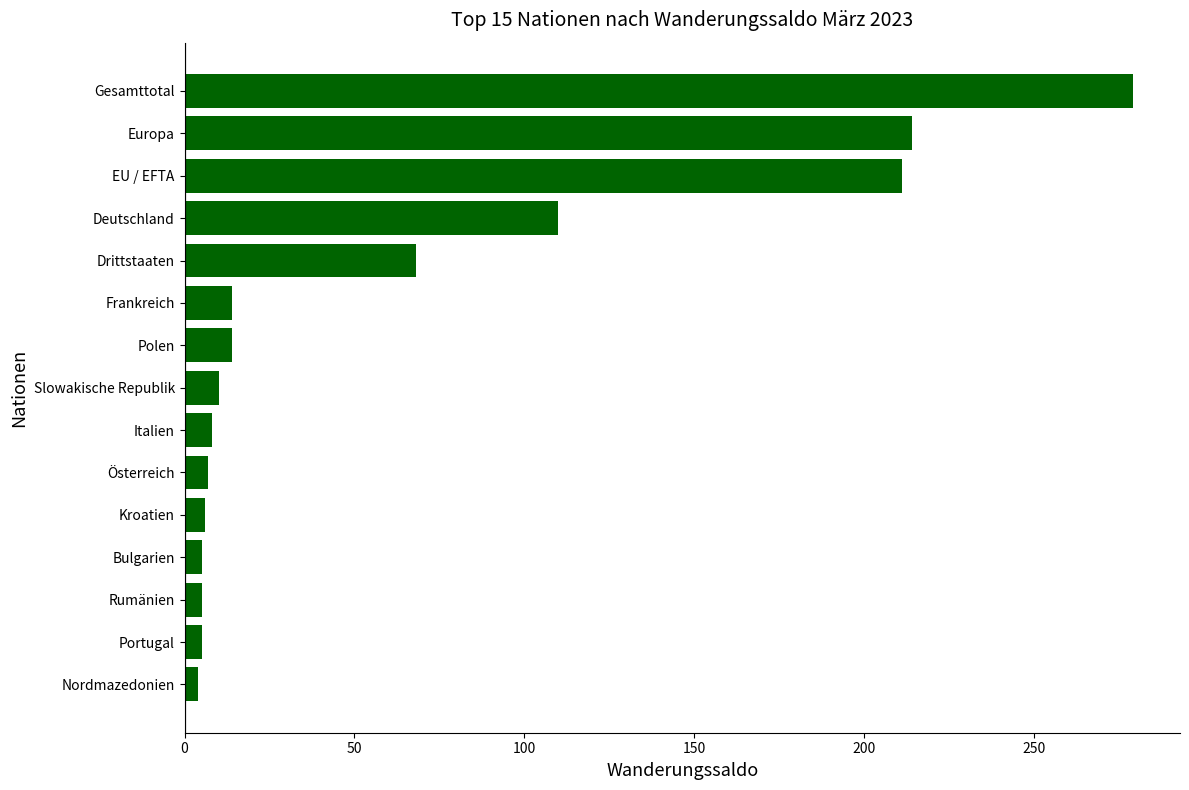

The chart shows a value of 68 at Drittstaaten. True or false?

True